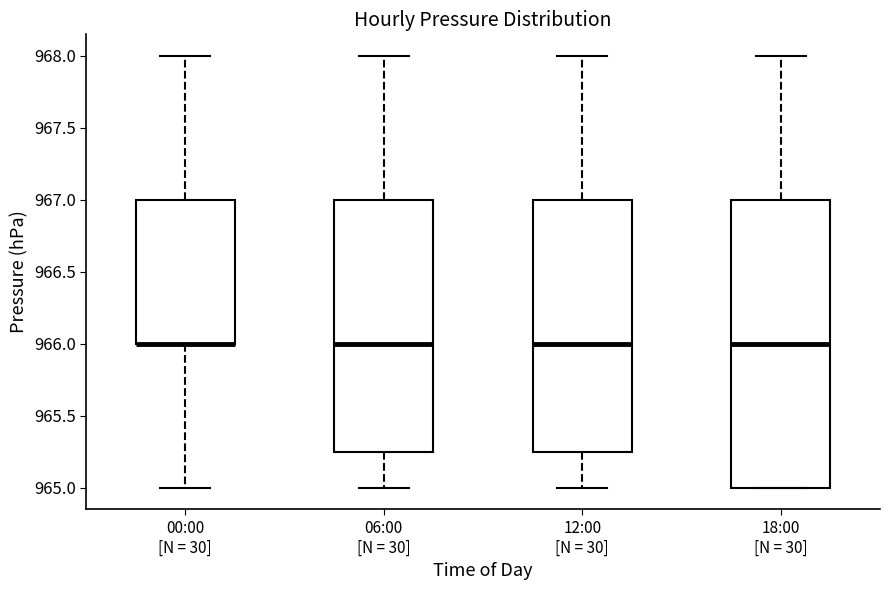

Reading left to right, read every box against the y-axis: the position of its median line, the range the box covers, and the ends of its whiskers. The values are not printed on the chart, so give them approximately, as read against the axis.

00:00 [N = 30]: median 966.00 (drawn on the box's lower edge), box 966.00 to 967.00, whiskers 965.00 to 968.00
06:00 [N = 30]: median 966.00, box 965.25 to 967.00, whiskers 965.00 to 968.00
12:00 [N = 30]: median 966.00, box 965.25 to 967.00, whiskers 965.00 to 968.00
18:00 [N = 30]: median 966.00, box 965.00 to 967.00, whiskers 965.00 to 968.00